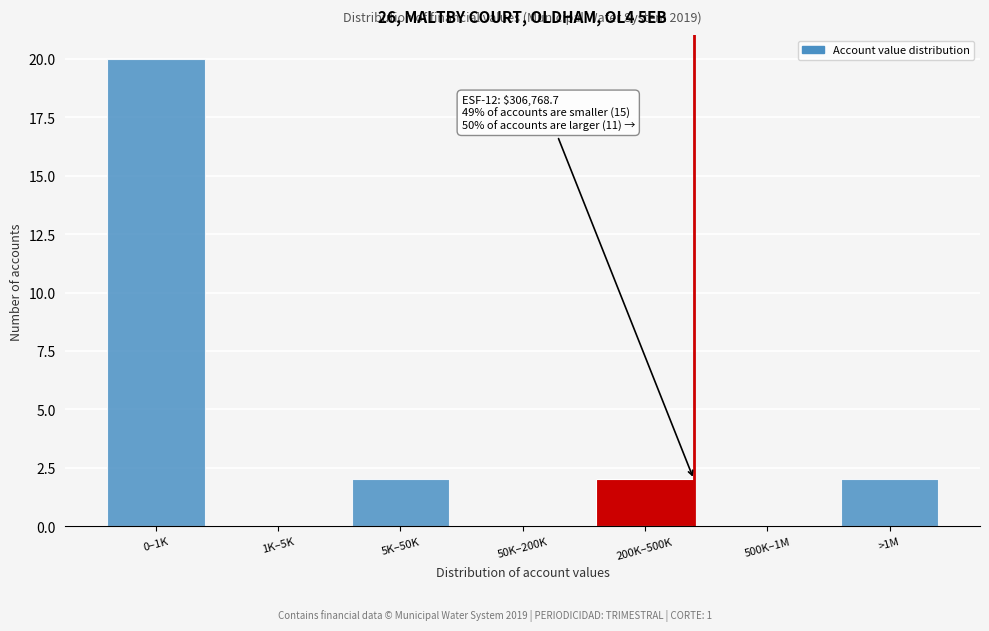

Reading left to right, transcribe all the data shown in this chart.

0–1K=20	1K–5K=0	5K–50K=2	50K–200K=0	200K–500K=2	500K–1M=0	>1M=2